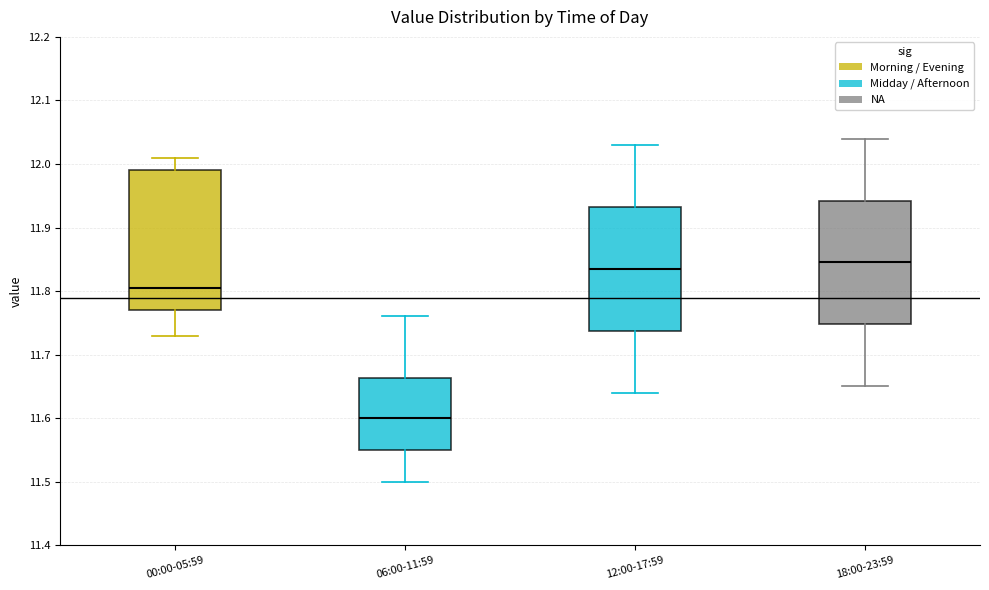

Where does the upper whisker of the box for 18:00-23:59 end on the y-axis? The values are not printed on the chart, so give them approximately, as read against the axis.

12.04